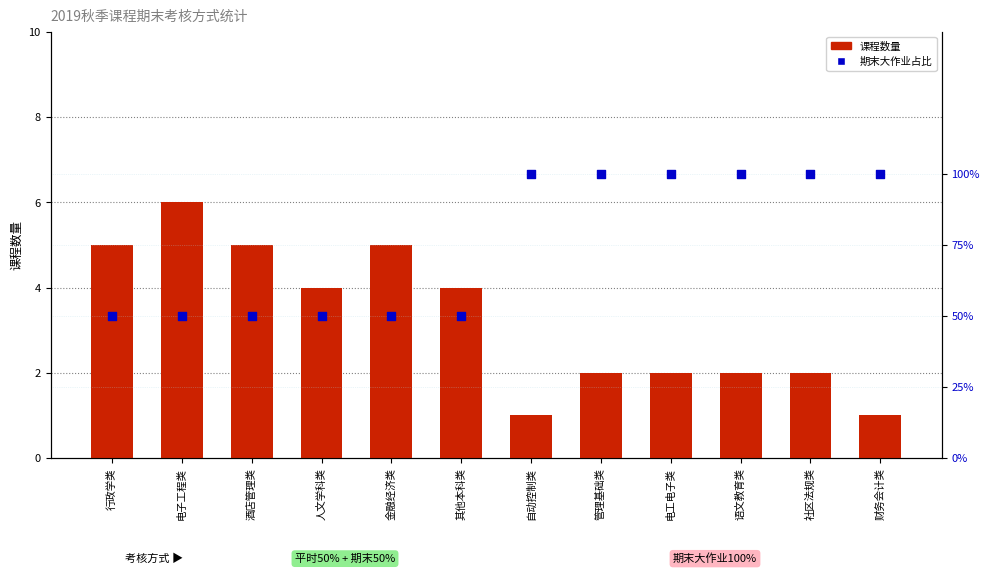

Which series reaches the minimum Y coordinate?

课程数量